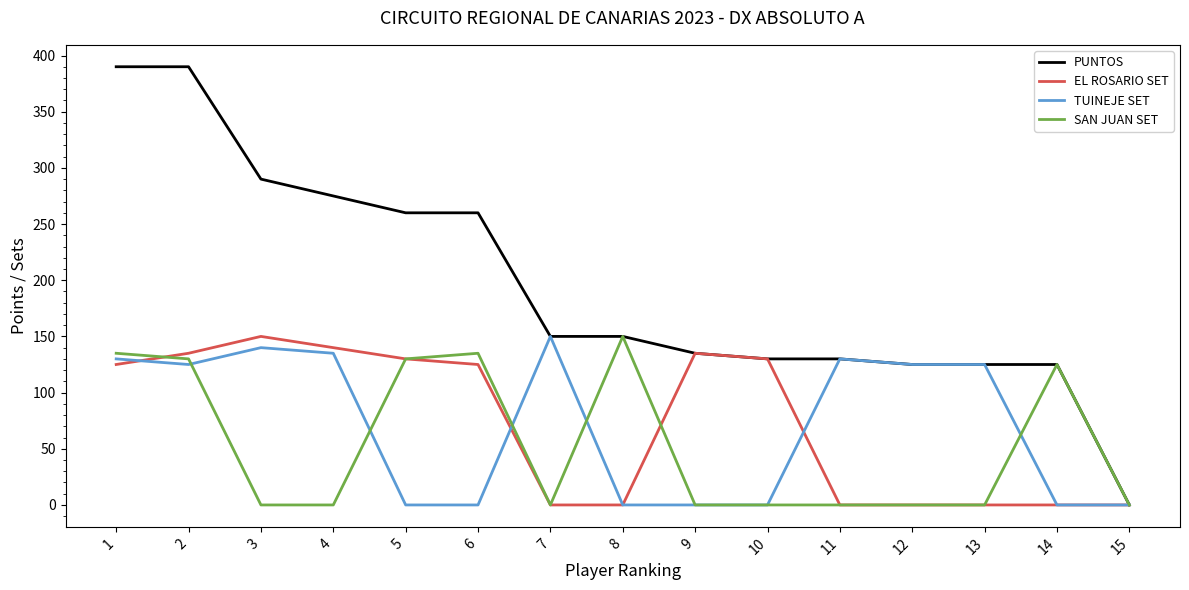

Count the number of categories in the chart.

15